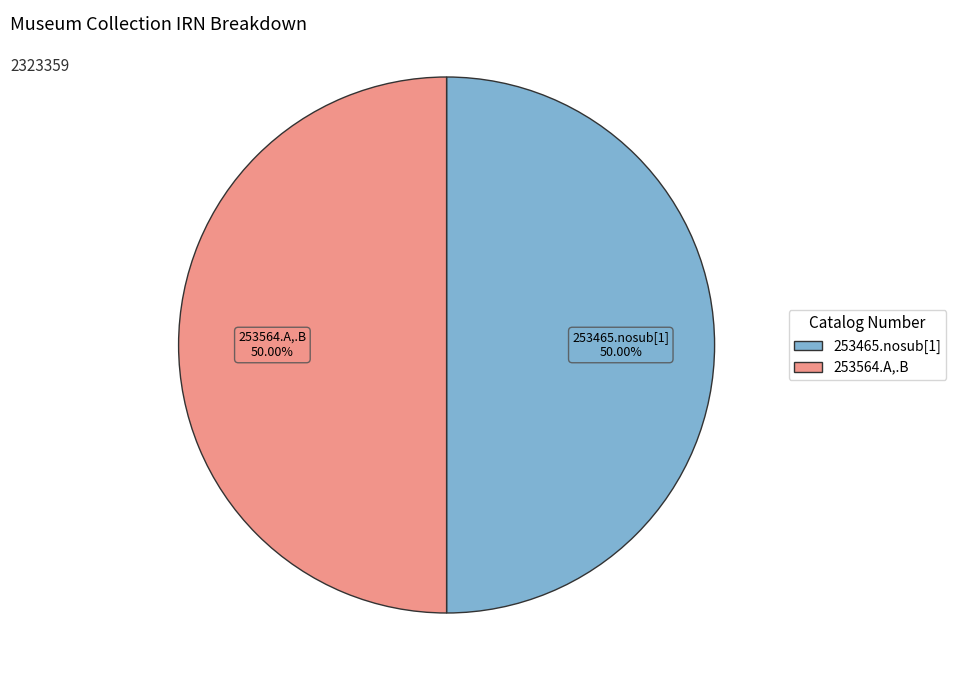

Do 253465.nosub[1] and 253564.A,.B together represent more than half of the pie?

Yes